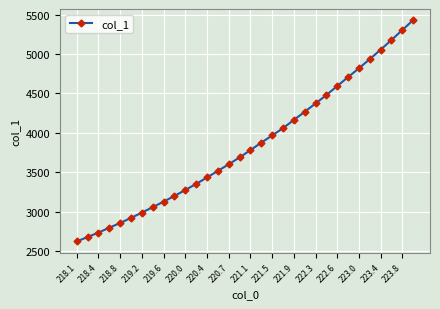

What is the minimum value shown in the chart?

2625.4